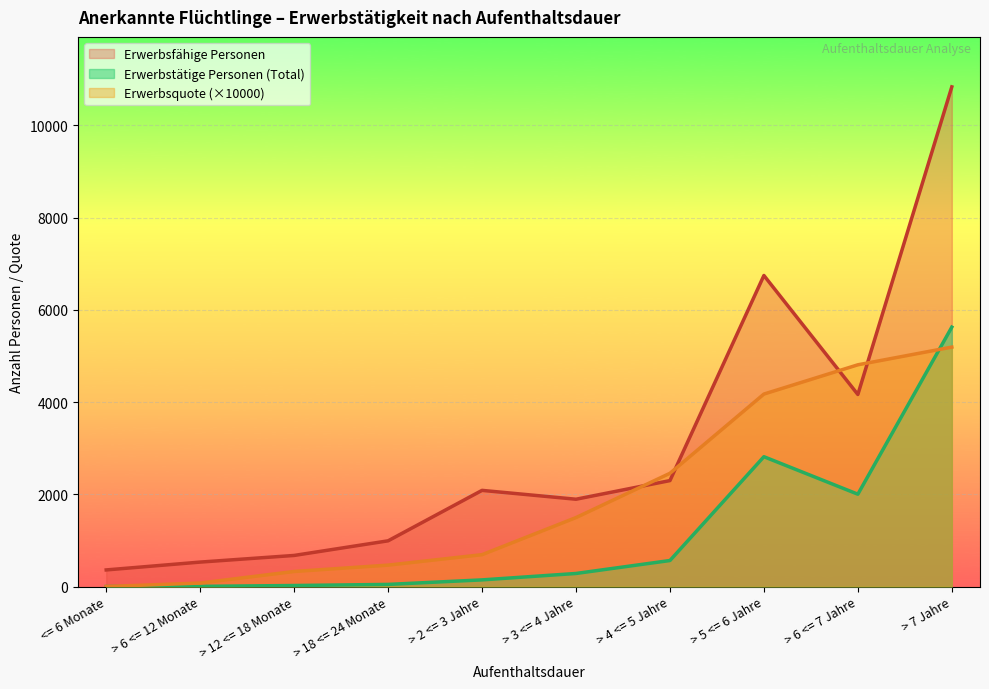

True or false: Erwerbsfähige Personen has a value of 2085.0 at > 2 <= 3 Jahre.

True